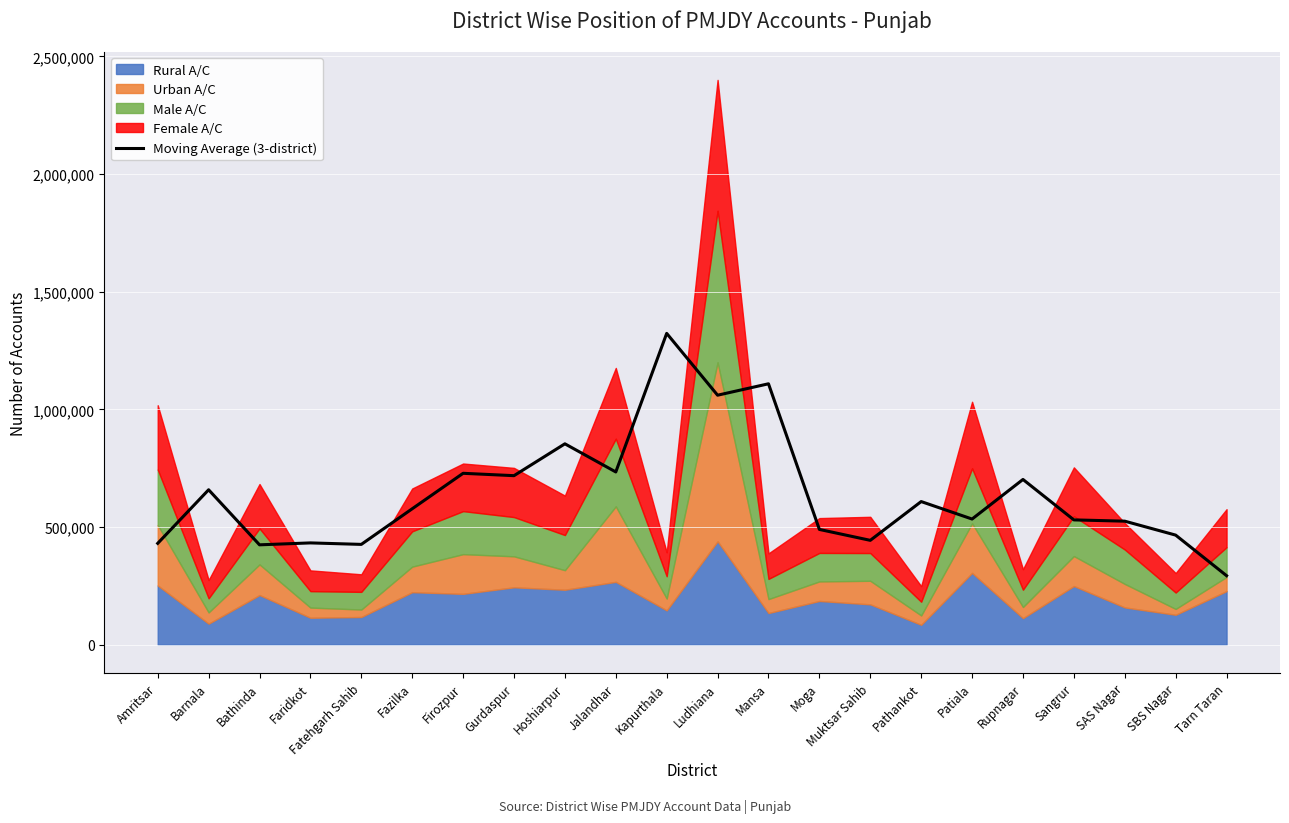

Reading left to right, extract all data points from this chart.

Amritsar=430906.0	Barnala=658556.7	Bathinda=424641.3	Faridkot=432808.0	Fatehgarh Sahib=426489.3	Fazilka=577836.0	Firozpur=728540.7	Gurdaspur=718478.0	Hoshiarpur=853864.7	Jalandhar=734278.7	Kapurthala=1323074.0	Ludhiana=1060401.3	Mansa=1108889.3	Moga=490054.7	Muktsar Sahib=443701.3	Pathankot=608456.7	Patiala=534204.7	Rupnagar=702402.0	Sangrur=530597.3	SAS Nagar=525147.3	SBS Nagar=465910.0	Tarn Taran=293542.7